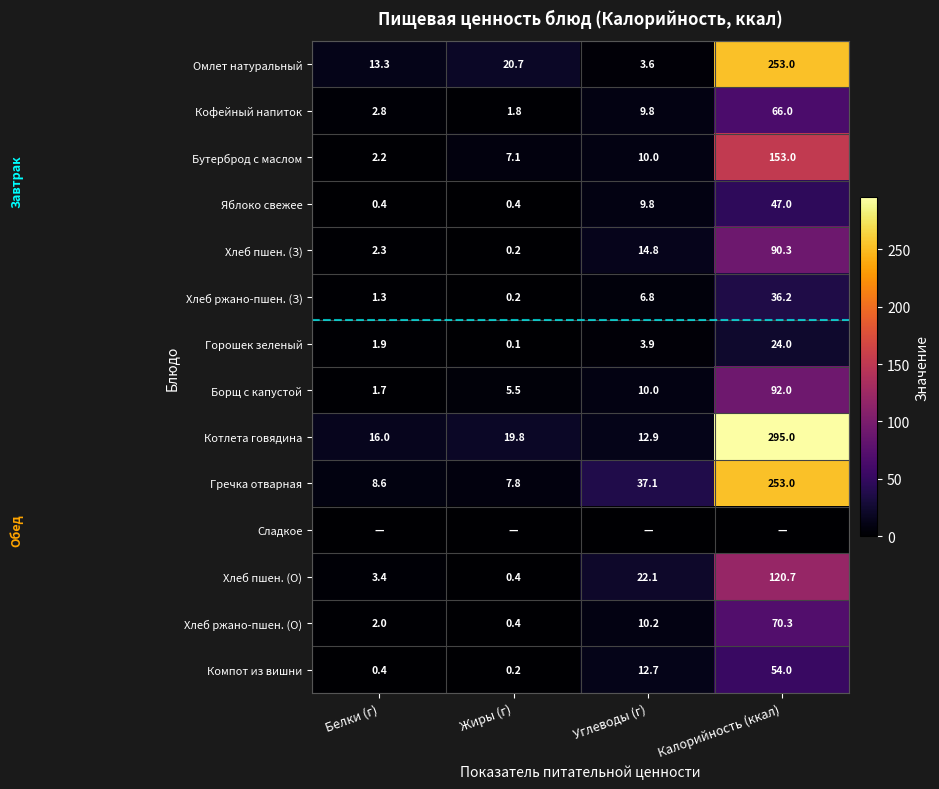

Between Белки (г) and Калорийность (ккал), which is larger?

Калорийность (ккал)